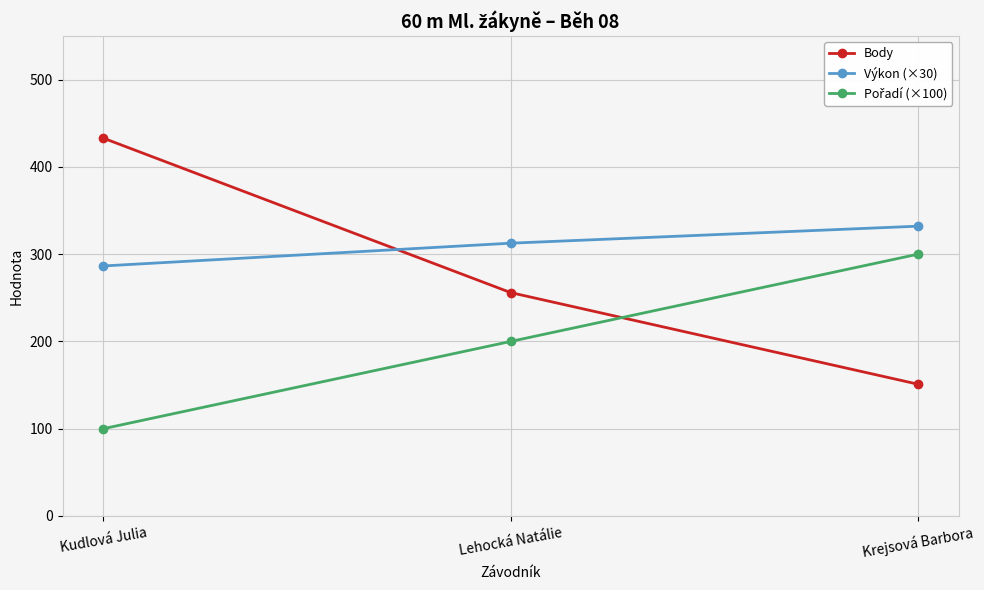

What position from the right is Kudlová Julia?

3